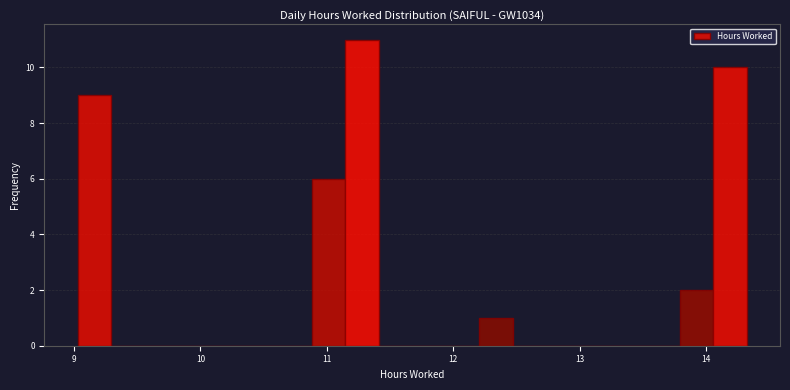

Around what value on the x-axis is the tallest bar? Give the approximate position of its centre, as read against the axis.

11.3